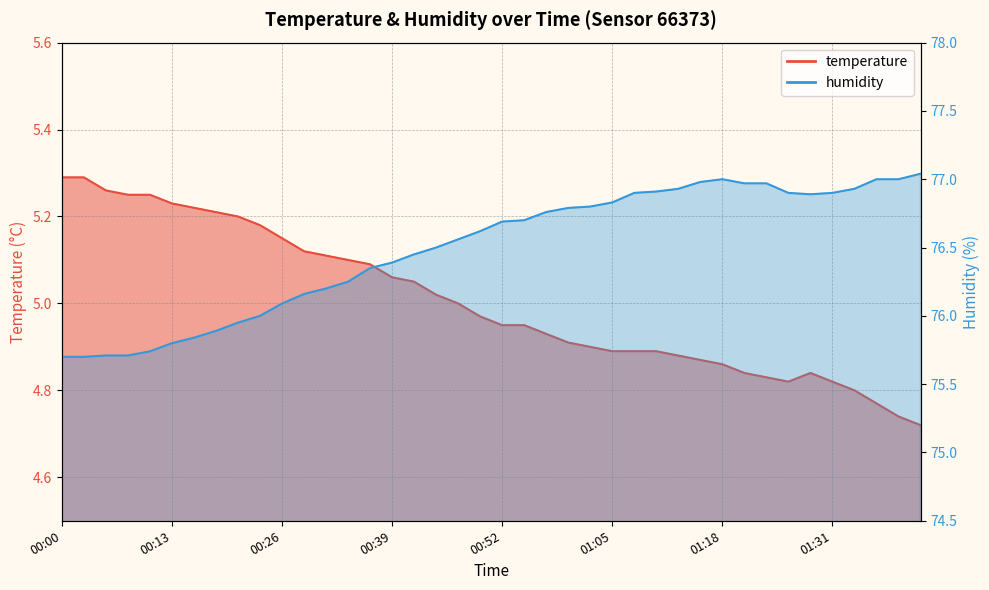

True or false: temperature and humidity intersect in this chart.

False